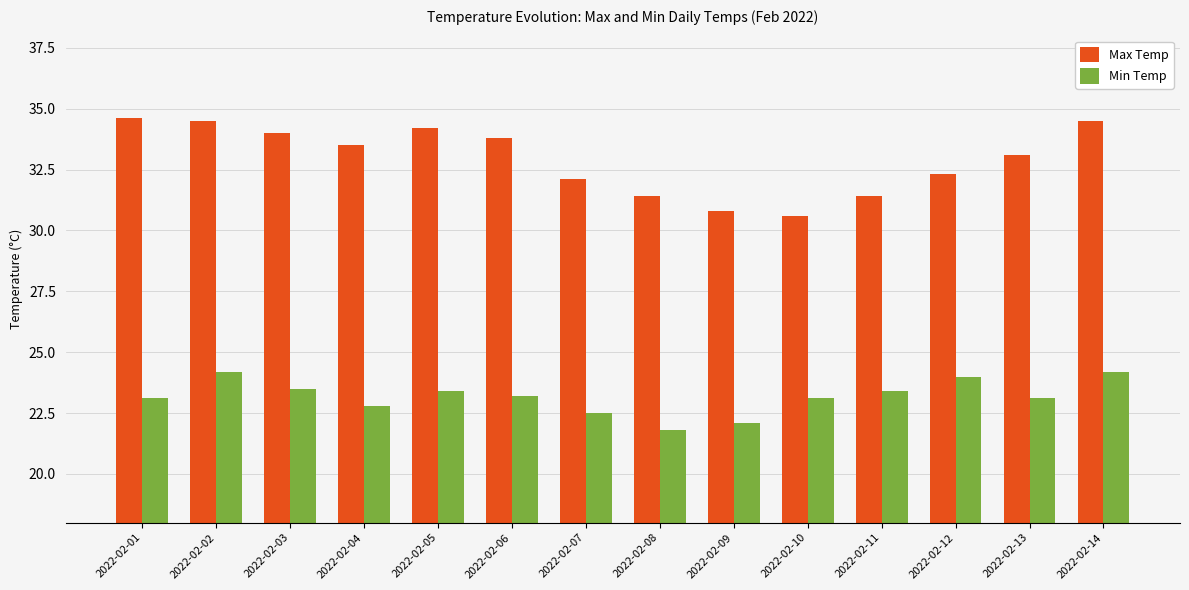

What are all the series names shown in the legend?

Max Temp, Min Temp